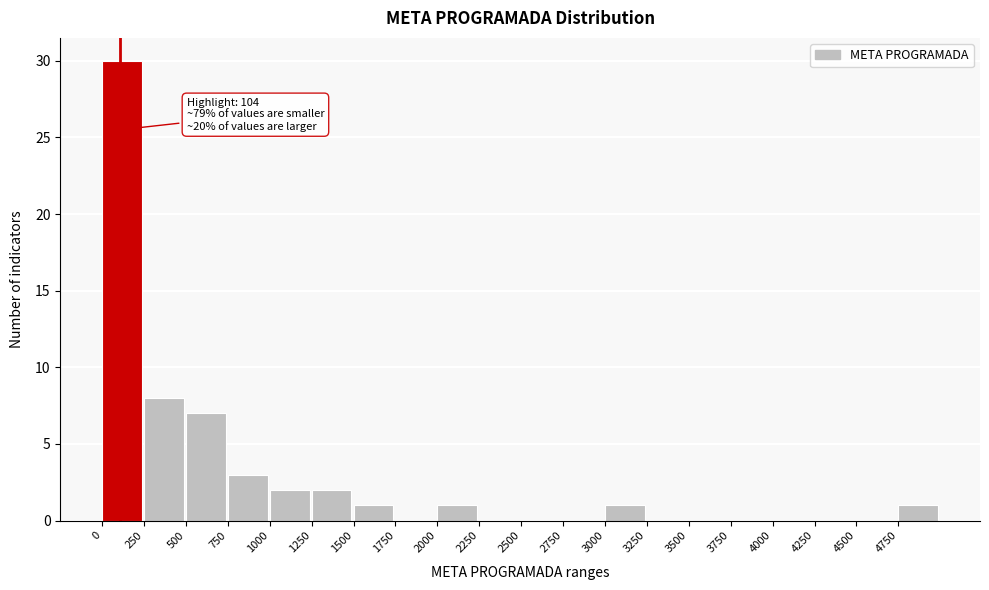

Over which range of the x-axis is the bar tallest?

0 to 250